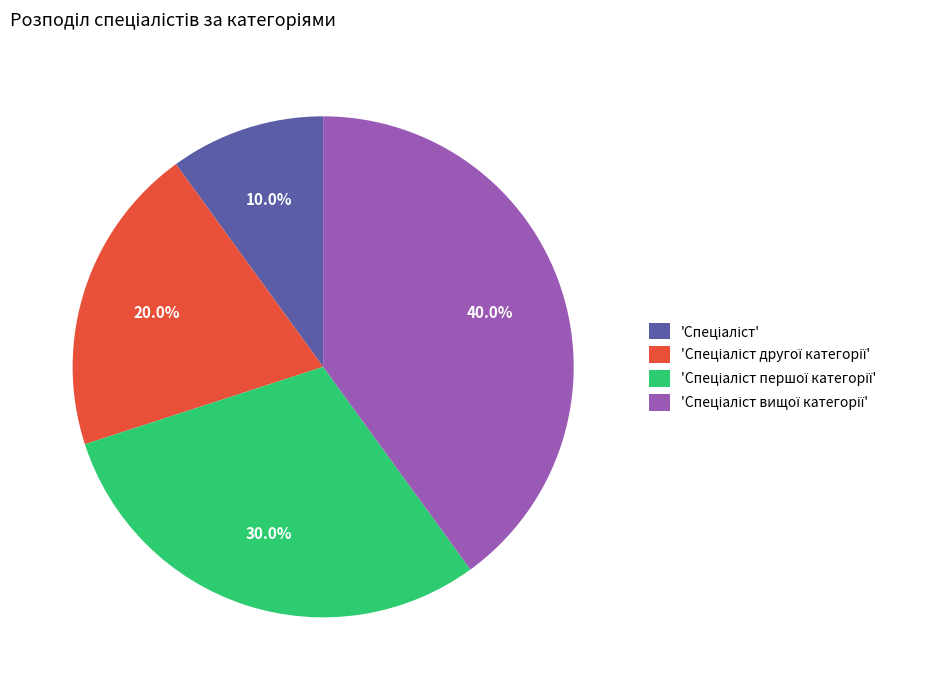

Is there a majority slice in this chart?

No